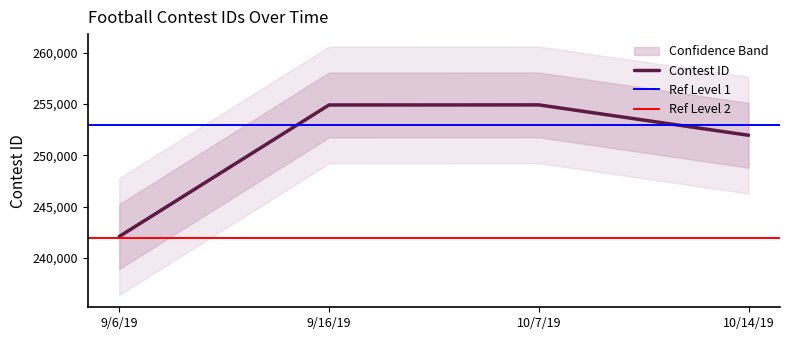

Does the chart display data point markers on the line(s)?

No